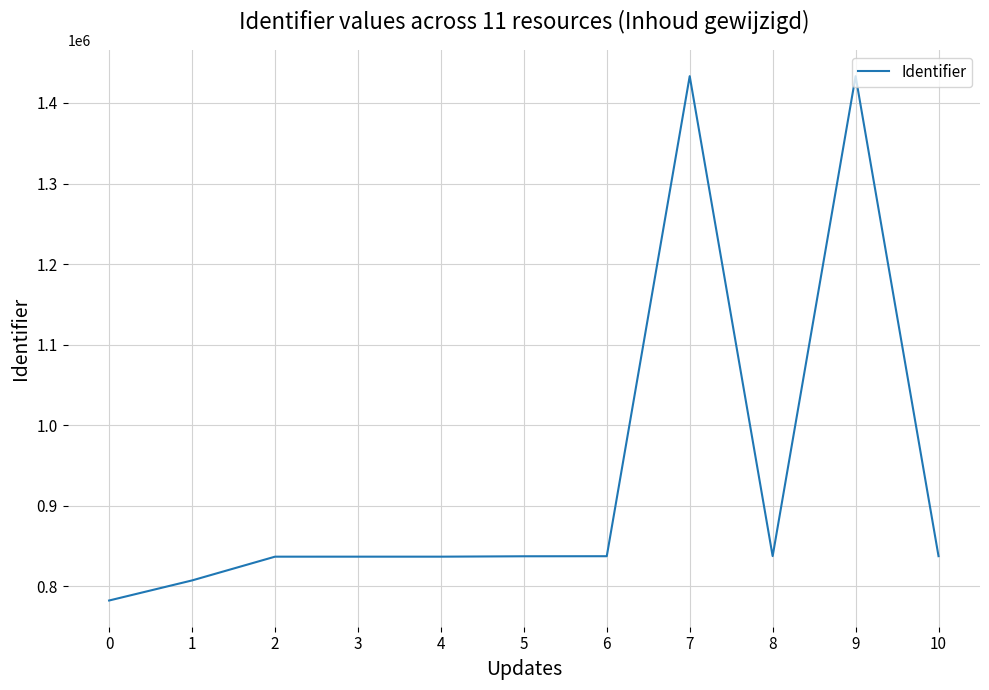

True or false: the data has more than 1 interior local peaks.

True